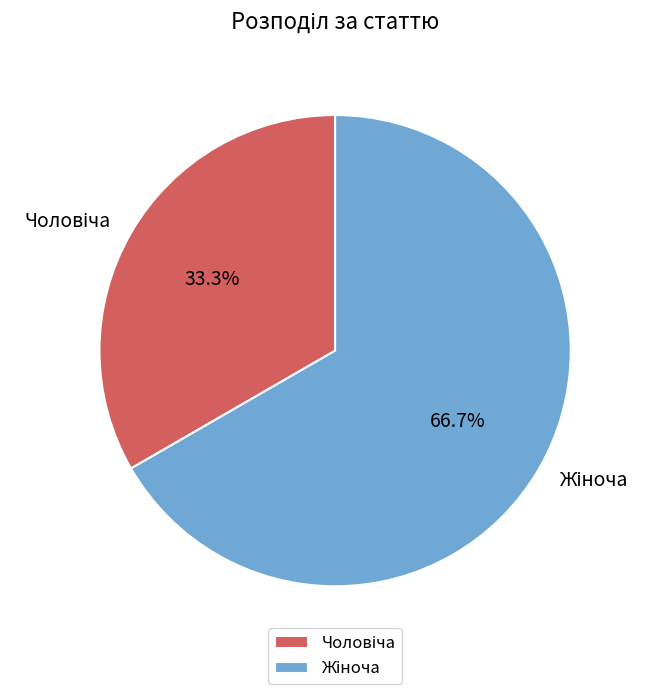

Does any single category account for the majority?

Yes